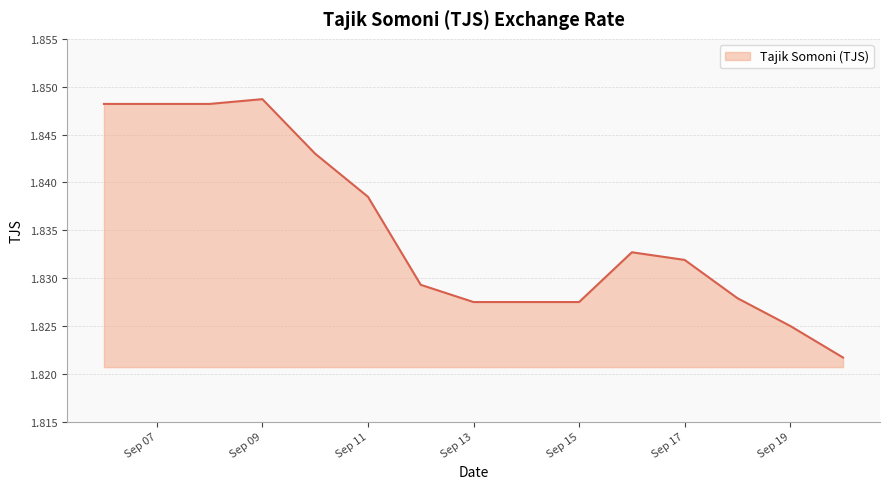

Is this an area chart (filled region under the line)?

Yes